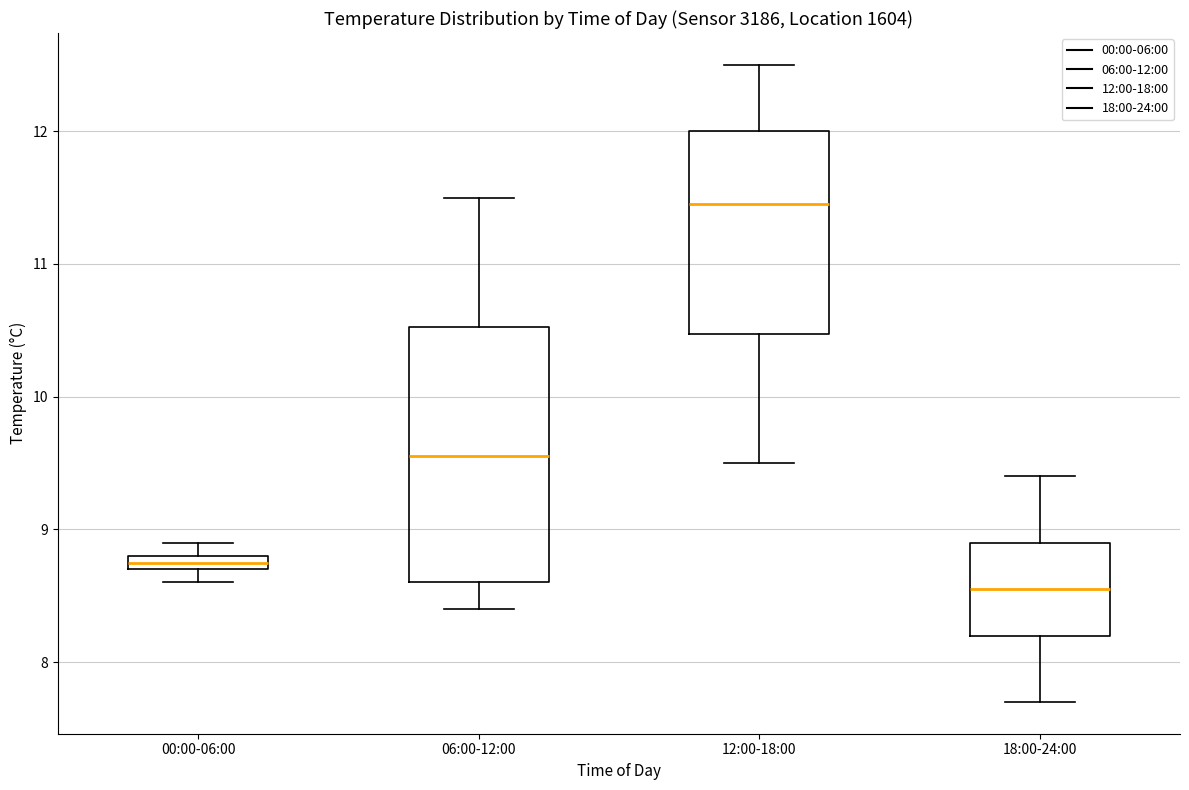

Which box's median line is the highest?

12:00-18:00